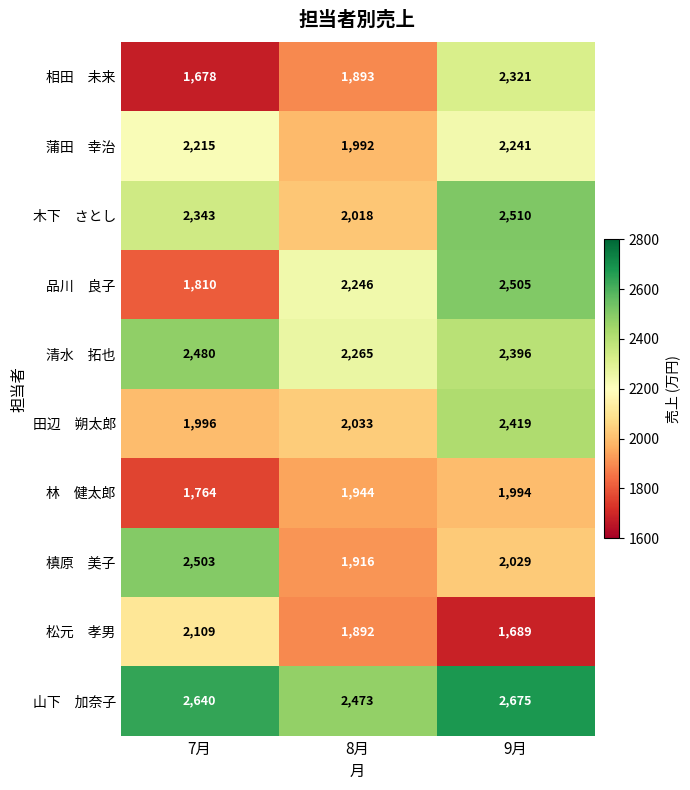

How many distinct data groups are displayed?

10